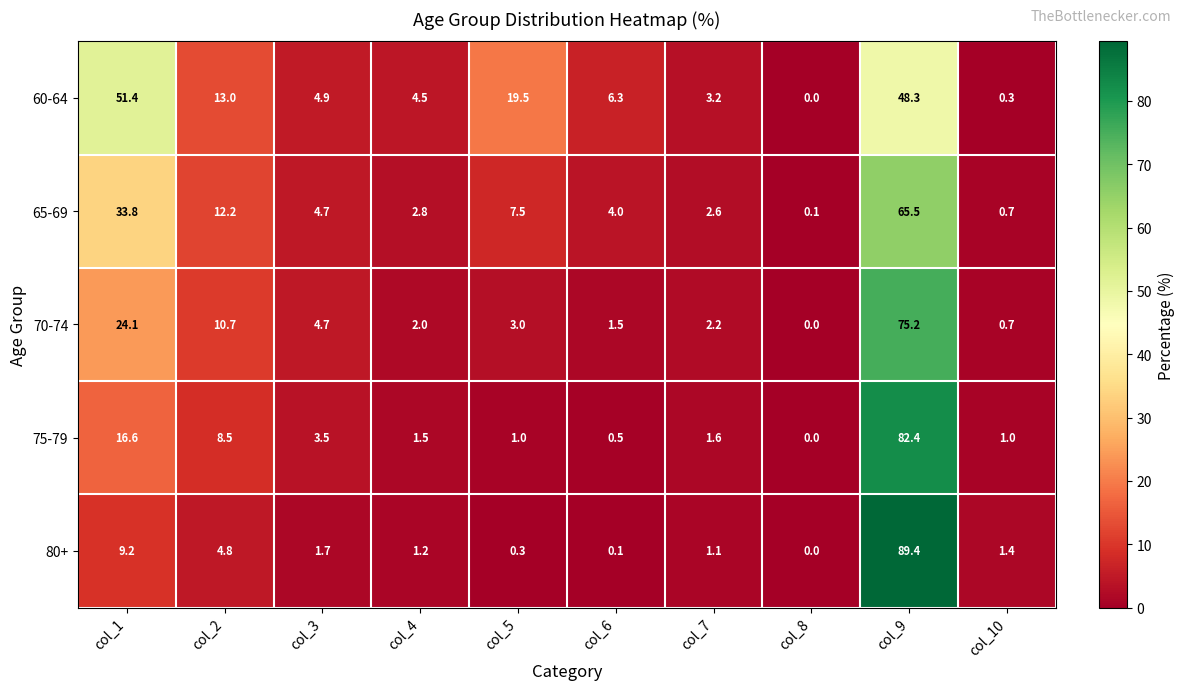

What is the difference between the maximum and second lowest values in the 75-79 series?

81.9